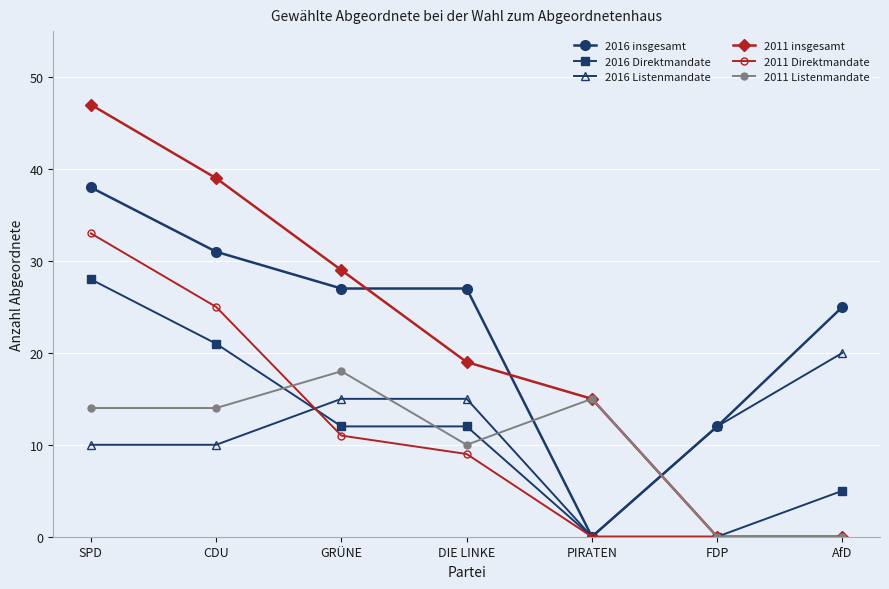

Reading left to right, transcribe all the data shown in this chart.

2016 insgesamt: SPD=38	CDU=31	GRÜNE=27	DIE LINKE=27	PIRATEN=0	FDP=12	AfD=25
2016 Direktmandate: SPD=28	CDU=21	GRÜNE=12	DIE LINKE=12	PIRATEN=0	FDP=0	AfD=5
2016 Listenmandate: SPD=10	CDU=10	GRÜNE=15	DIE LINKE=15	PIRATEN=0	FDP=12	AfD=20
2011 insgesamt: SPD=47	CDU=39	GRÜNE=29	DIE LINKE=19	PIRATEN=15	FDP=0	AfD=0
2011 Direktmandate: SPD=33	CDU=25	GRÜNE=11	DIE LINKE=9	PIRATEN=0	FDP=0	AfD=0
2011 Listenmandate: SPD=14	CDU=14	GRÜNE=18	DIE LINKE=10	PIRATEN=15	FDP=0	AfD=0